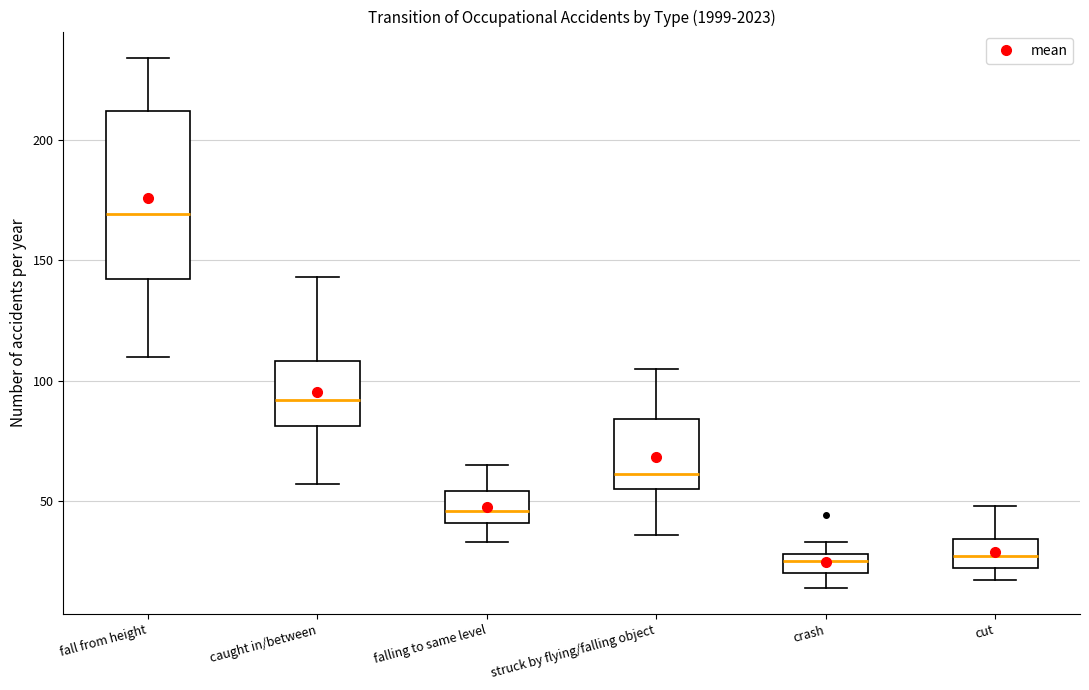

Reading left to right, read every box against the y-axis: the position of its median line, the range the box covers, and the ends of its whiskers. The values are not printed on the chart, so give them approximately, as read against the axis.

fall from height: median 170, box 140 to 210, whiskers 110 to 235
caught in/between: median 90, box 80 to 110, whiskers 55 to 145
falling to same level: median 45, box 40 to 55, whiskers 35 to 65
struck by flying/falling object: median 60, box 55 to 85, whiskers 35 to 105
crash: median 25, box 20 to 30, whiskers 15 to 35
cut: median 25, box 20 to 35, whiskers 15 to 50